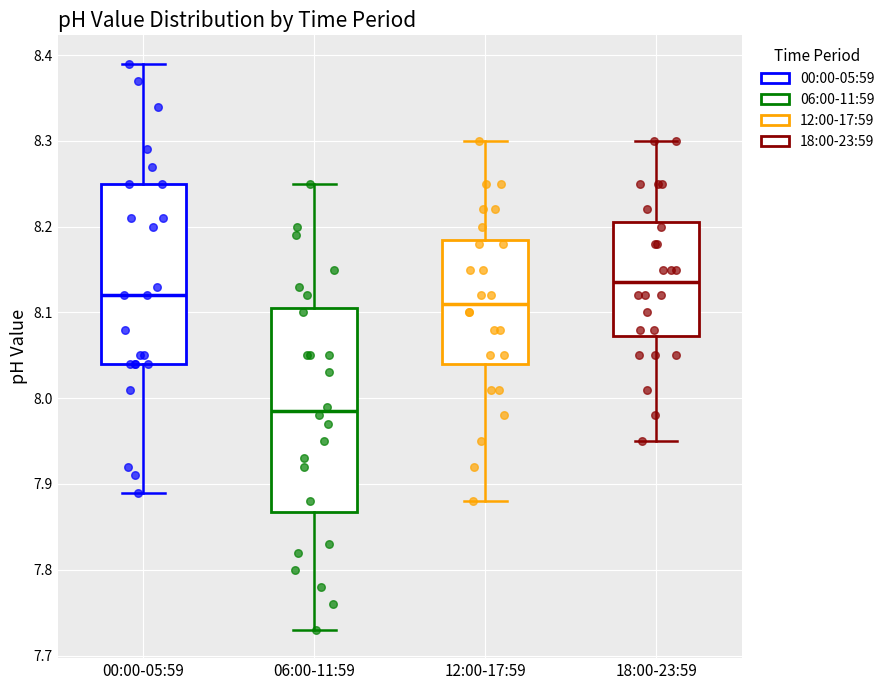

Comparing the boxes themselves (not the whiskers), which one is the tallest?

06:00-11:59